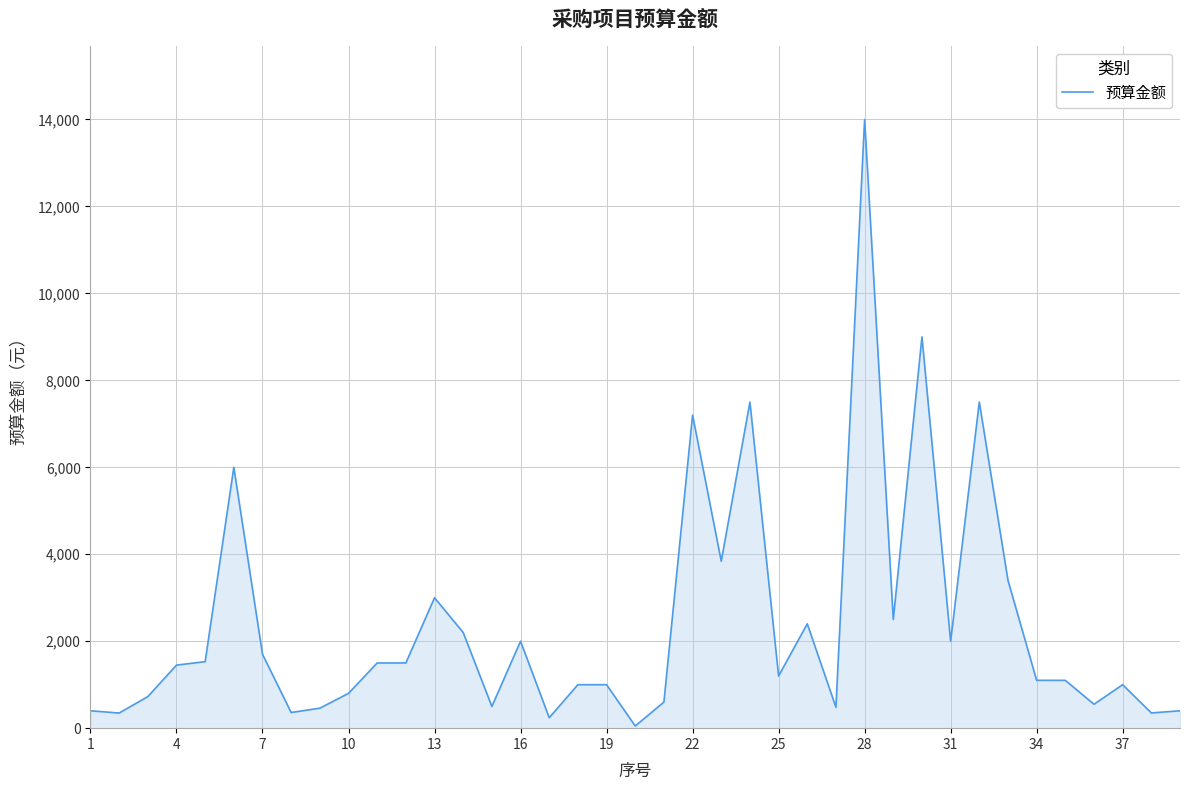

What is the maximum value shown in the chart?

14000